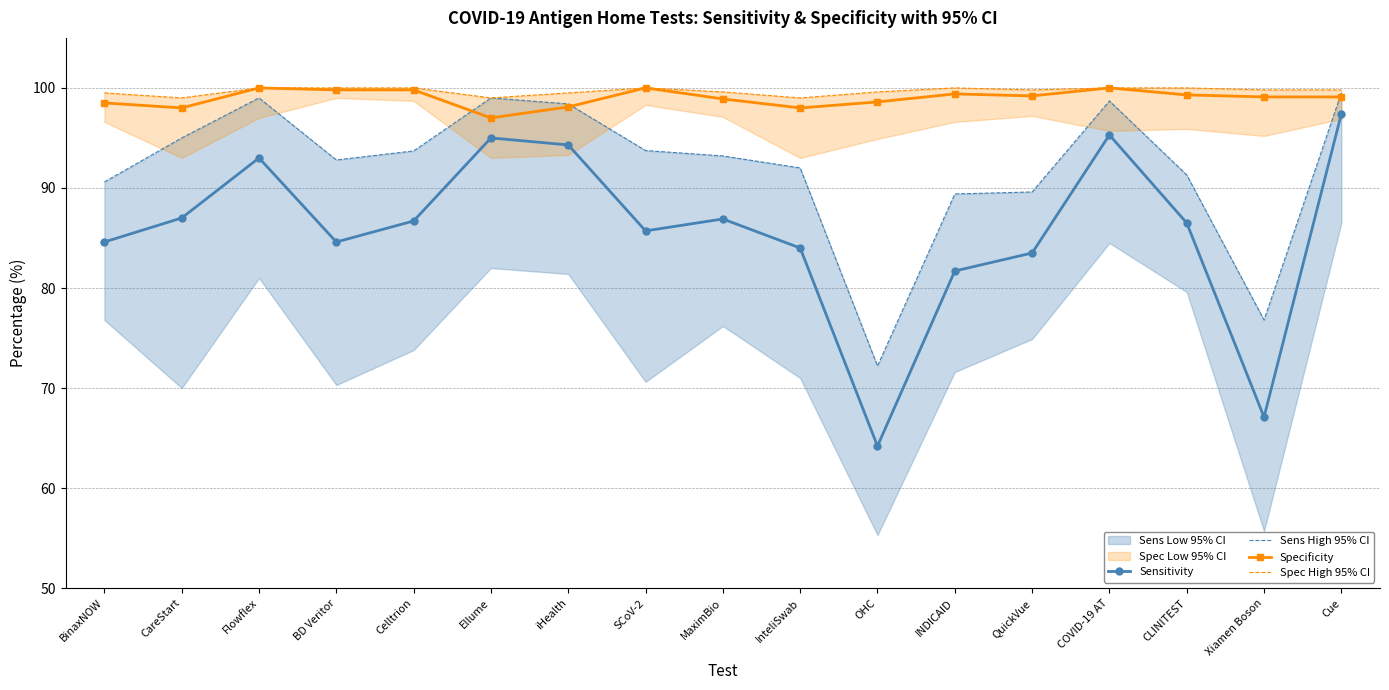

How many lines are shown in the chart?

4